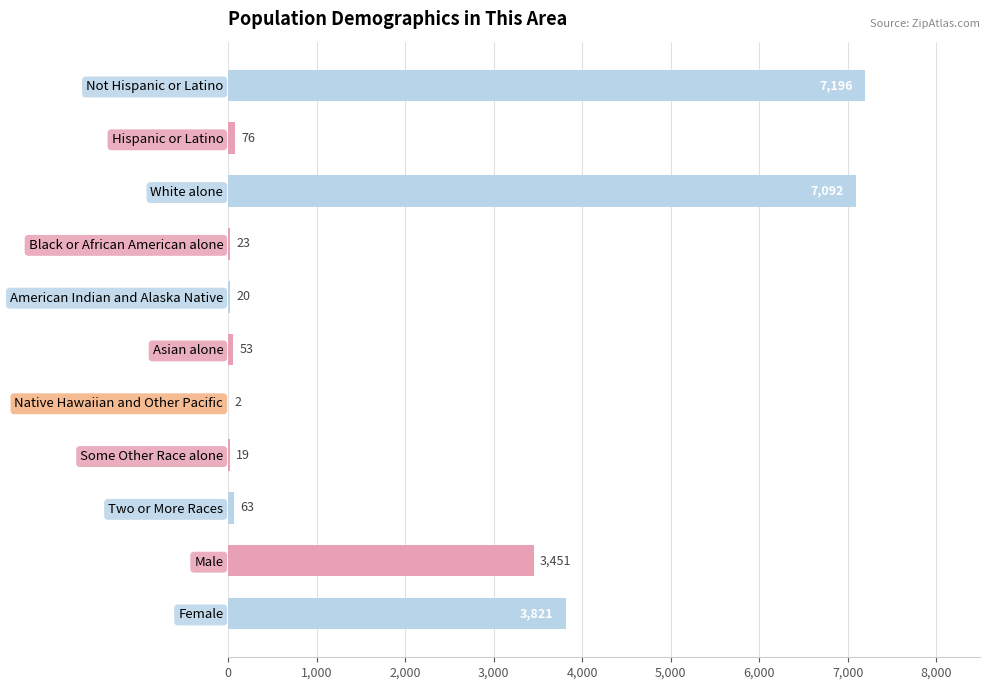

The chart shows a value of 19 at Some Other Race alone. True or false?

True